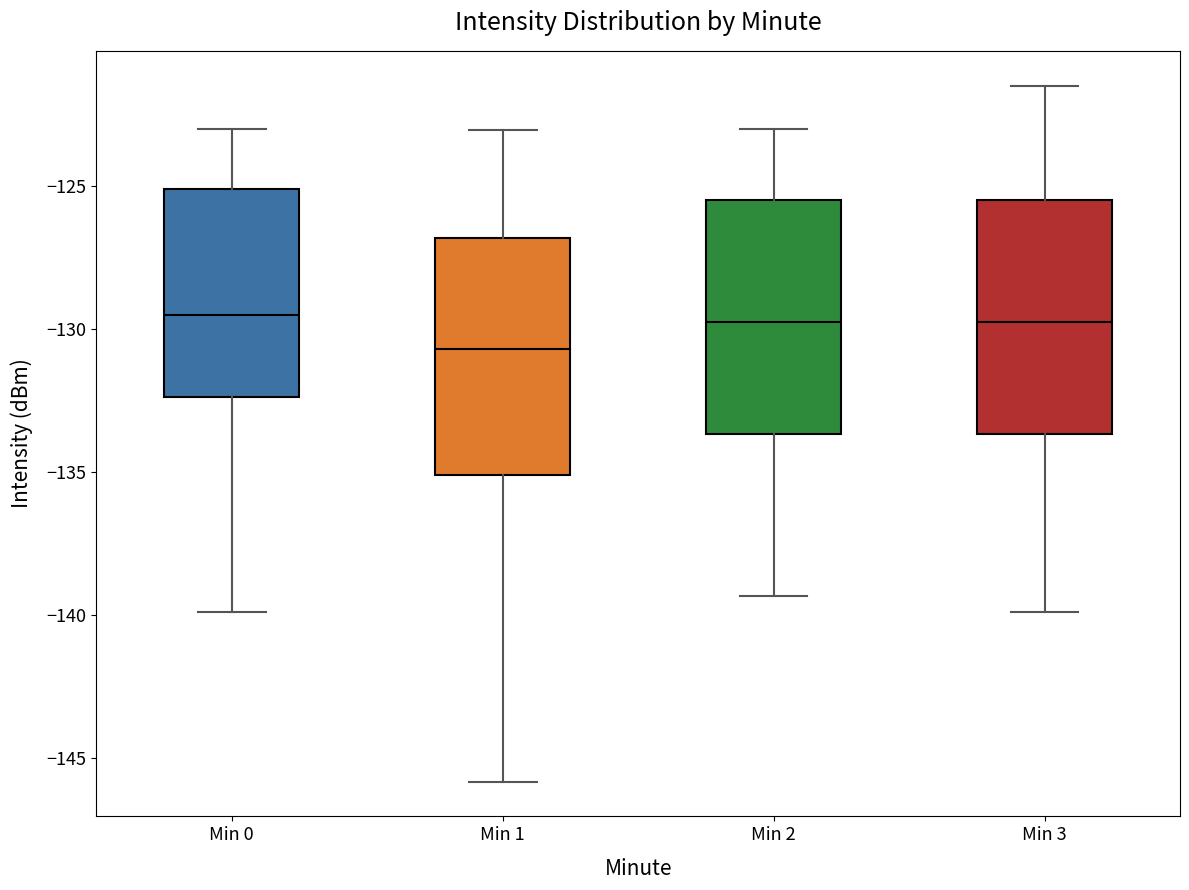

Reading left to right, transcribe this box plot: for each box, give where its median line is, the range the box spans, and where its two whiskers end, as read against the y-axis. The values are not printed on the chart, so give them approximately, as read against the axis.

Min 0: median -129.5, box -132.5 to -125.0, whiskers -140.0 to -123.0
Min 1: median -130.5, box -135.0 to -127.0, whiskers -146.0 to -123.0
Min 2: median -130.0, box -133.5 to -125.5, whiskers -139.5 to -123.0
Min 3: median -130.0, box -133.5 to -125.5, whiskers -140.0 to -121.5